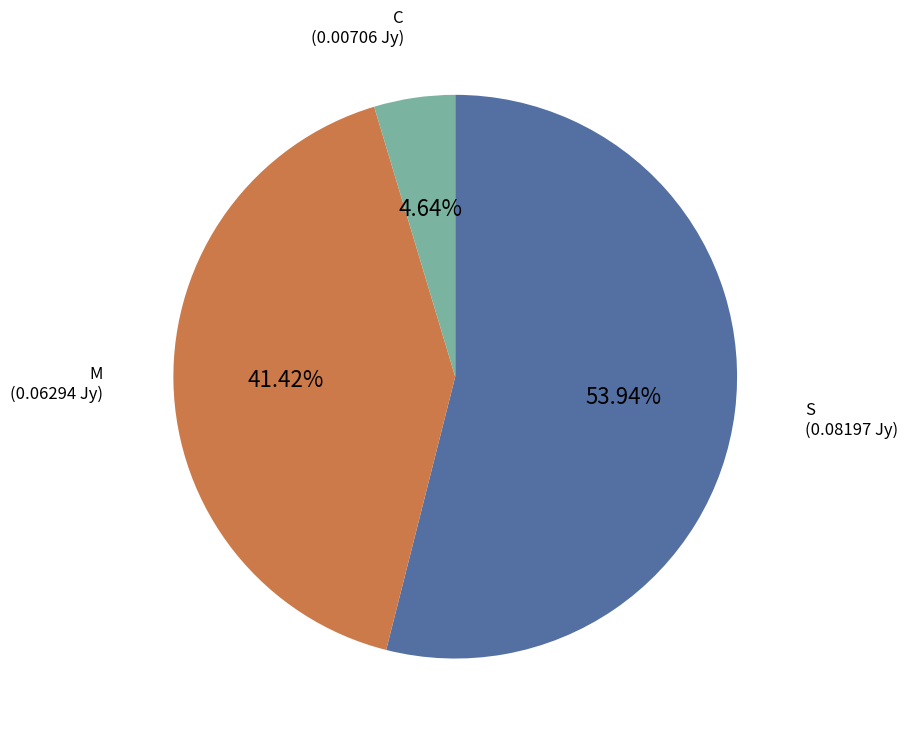

Is there any slice that represents more than half of the pie?

Yes